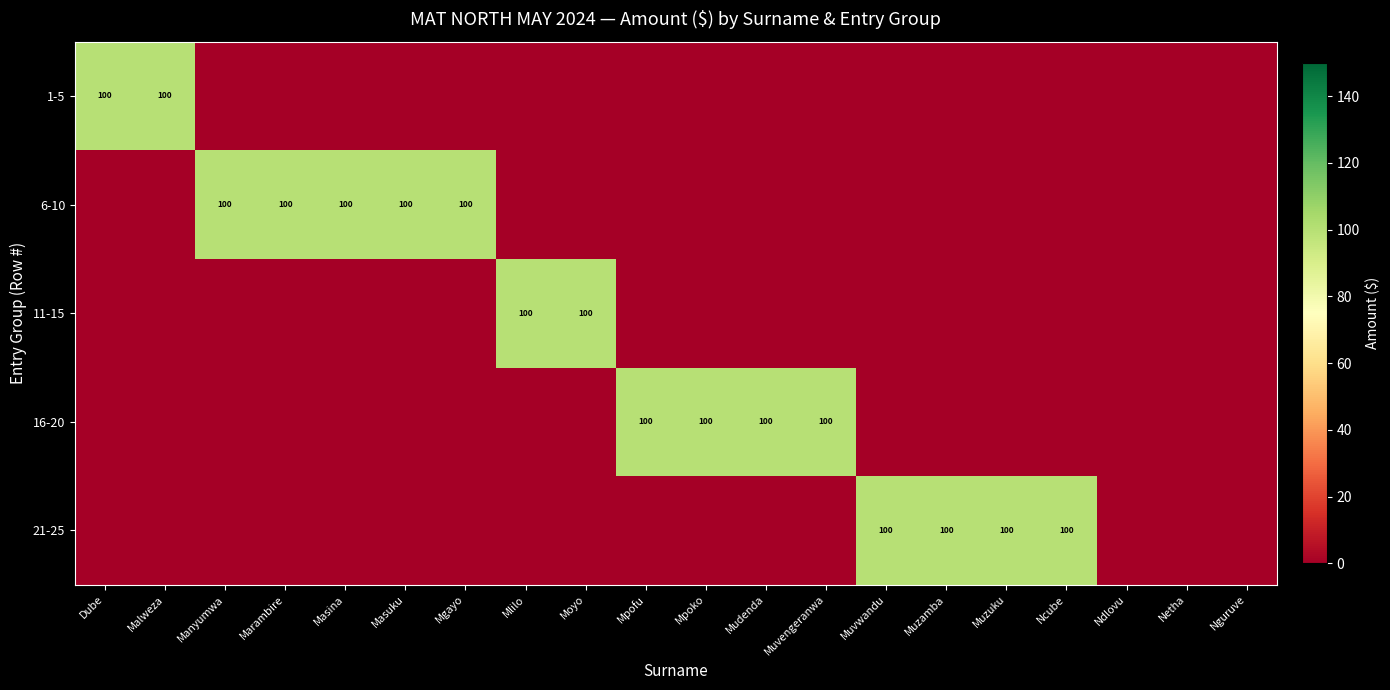

What is the total value across all series at Mudenda?

100